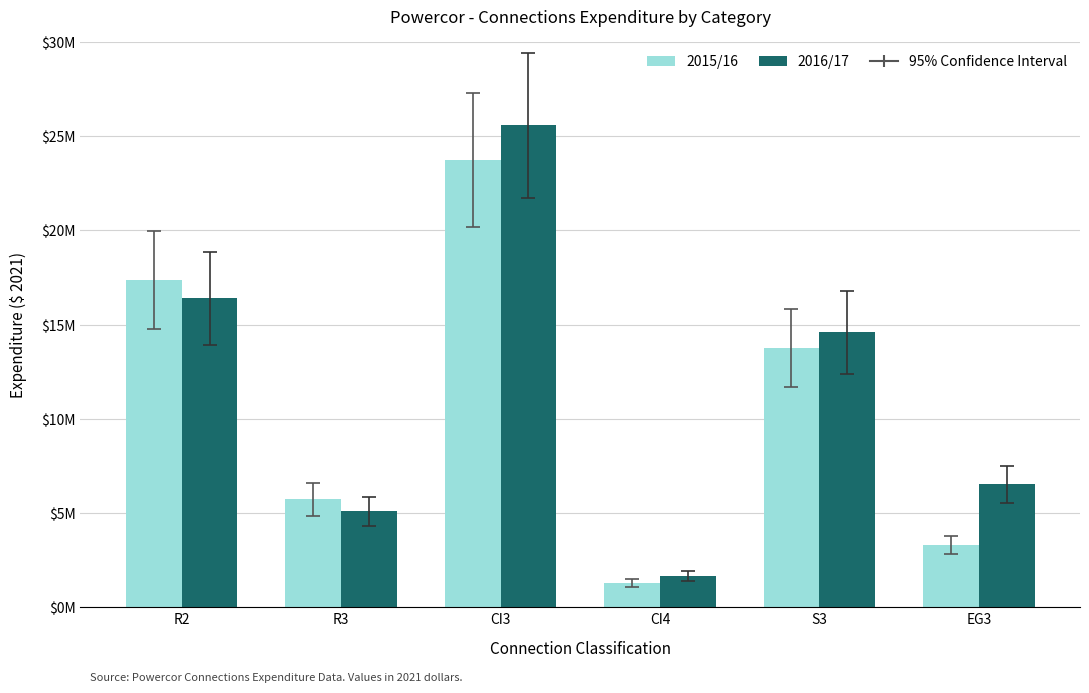

What is the difference between the highest and lowest values at S3?

837801.4